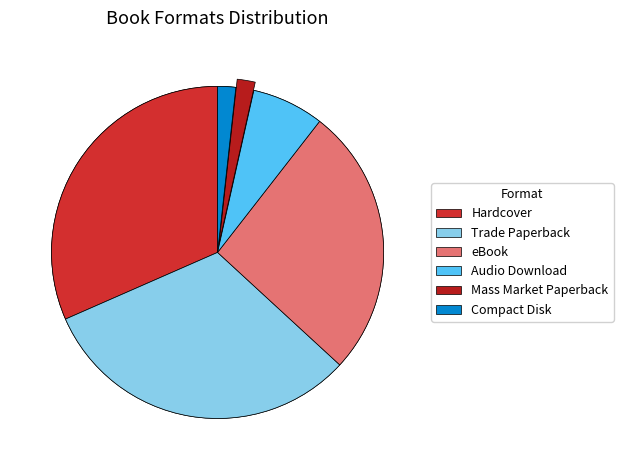

What is the largest slice in the pie chart?

Hardcover